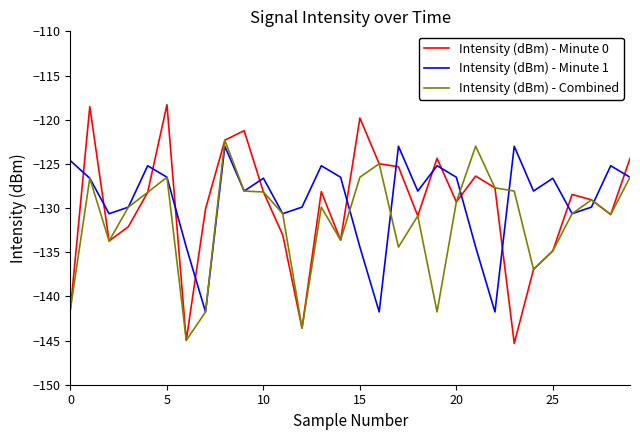

After their last crossing, which series has the higher values: Intensity (dBm) - Minute 0 or Intensity (dBm) - Minute 1?

Intensity (dBm) - Minute 0